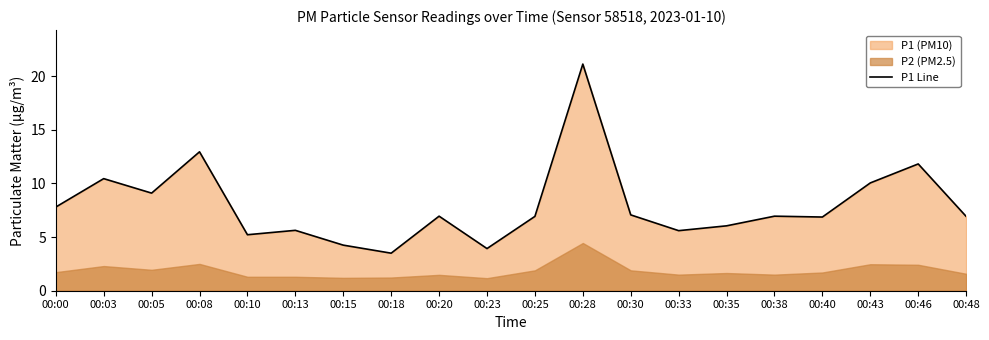

How many interior local valleys (lower than both neighbors) does the data have?

6